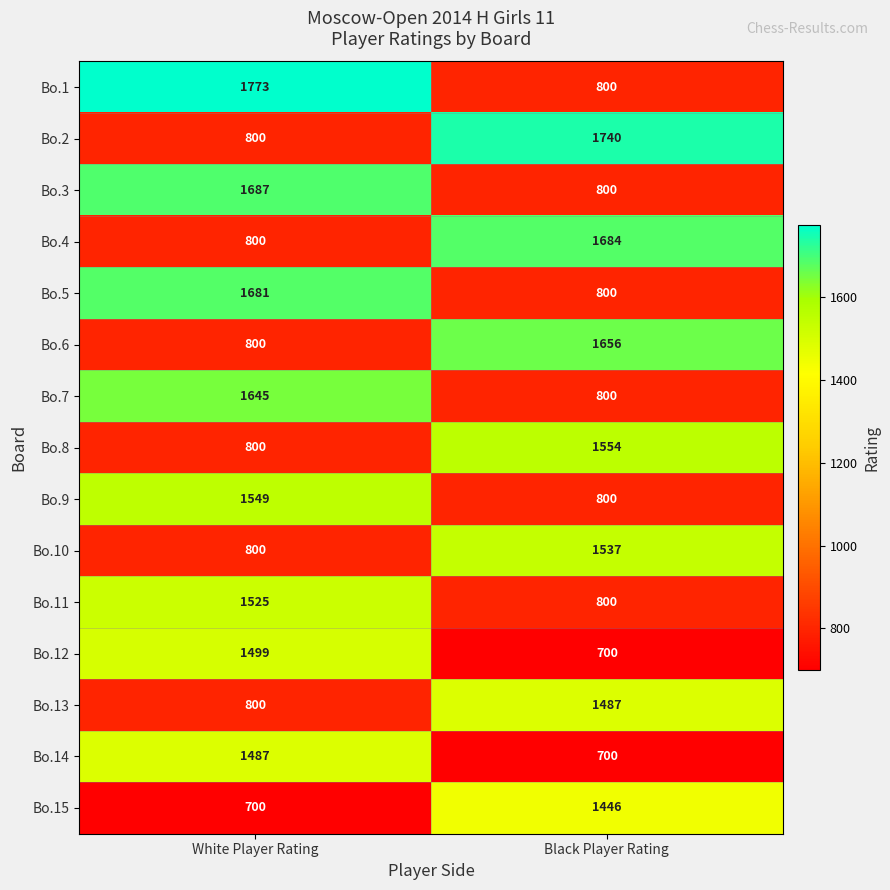

Is it true that Bo.15 equals 700 at White Player Rating?

True